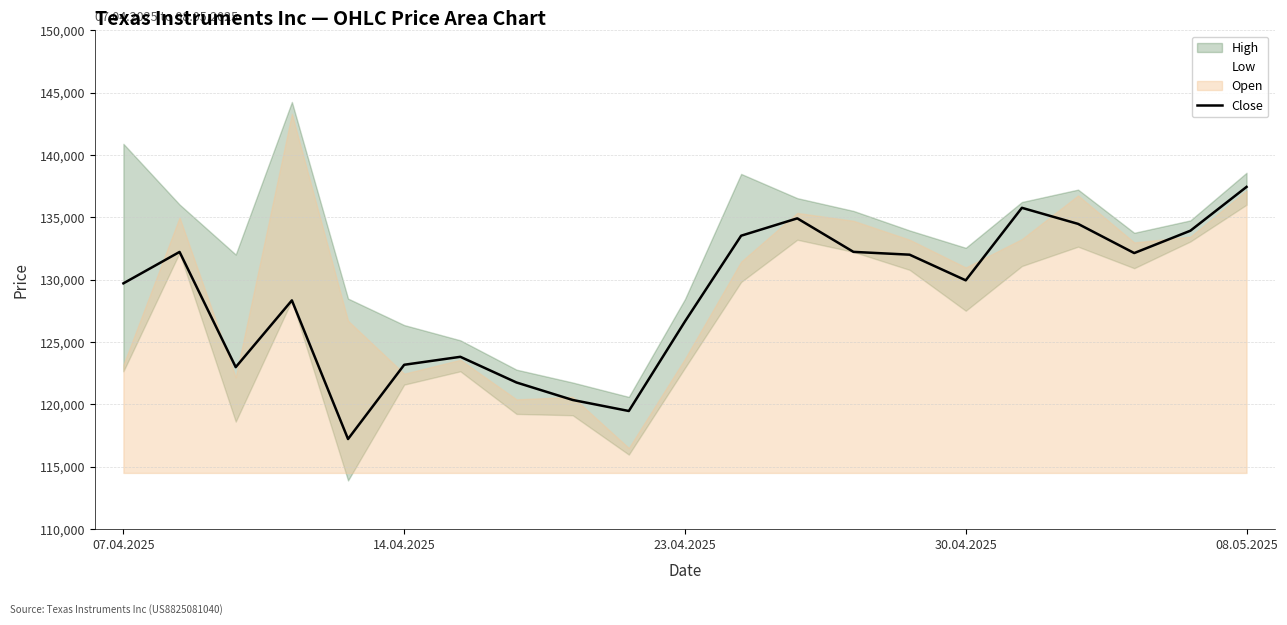

Is it true that Close equals 60198 at 30.04.2025?

False